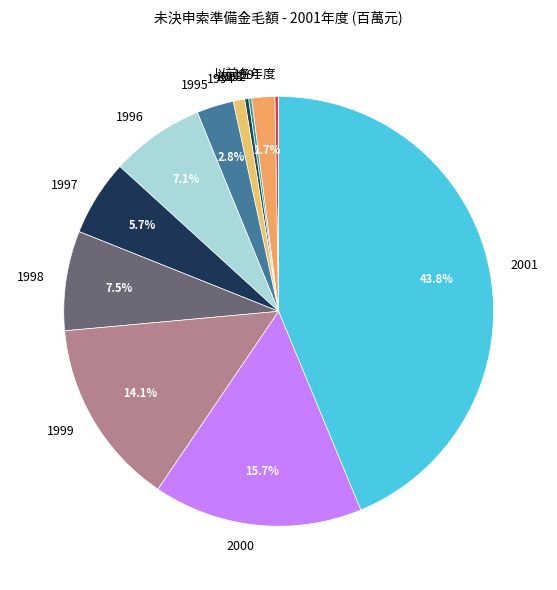

To the nearest percent, what is the average slice percentage?

8%